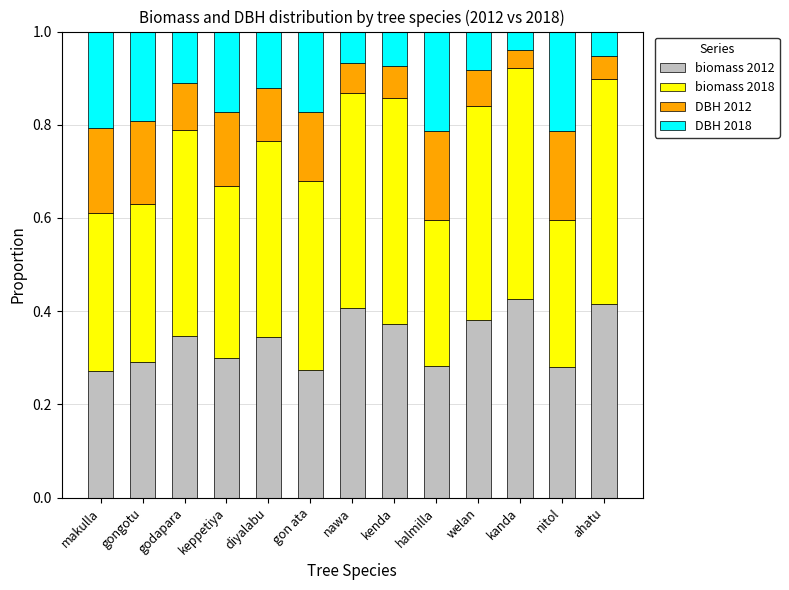

What is the sum of the biomass 2012 values at kenda and kanda?

0.8